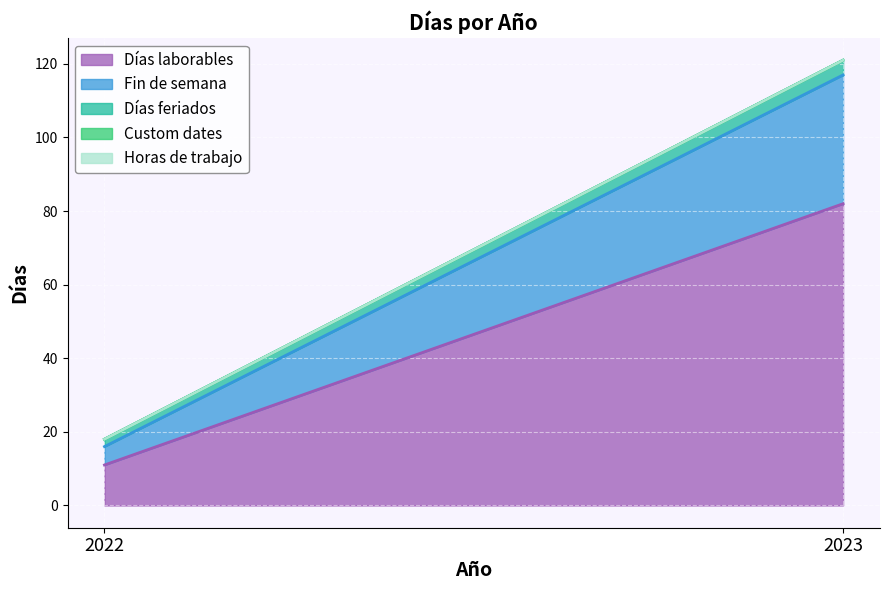

How many distinct data groups are displayed?

5